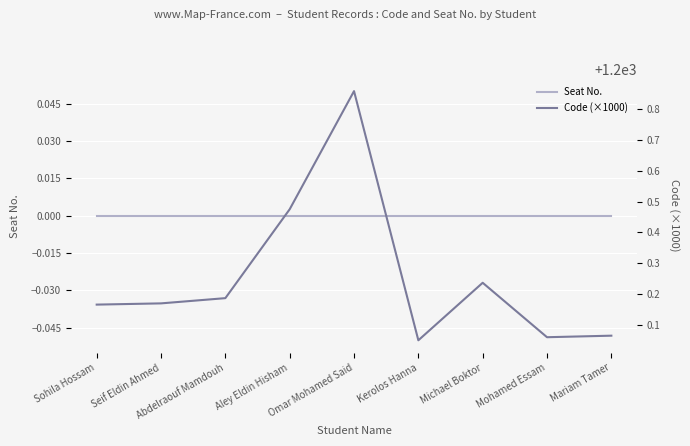

What is the difference between the maximum and minimum values in the Code (×1000) series?

0.8